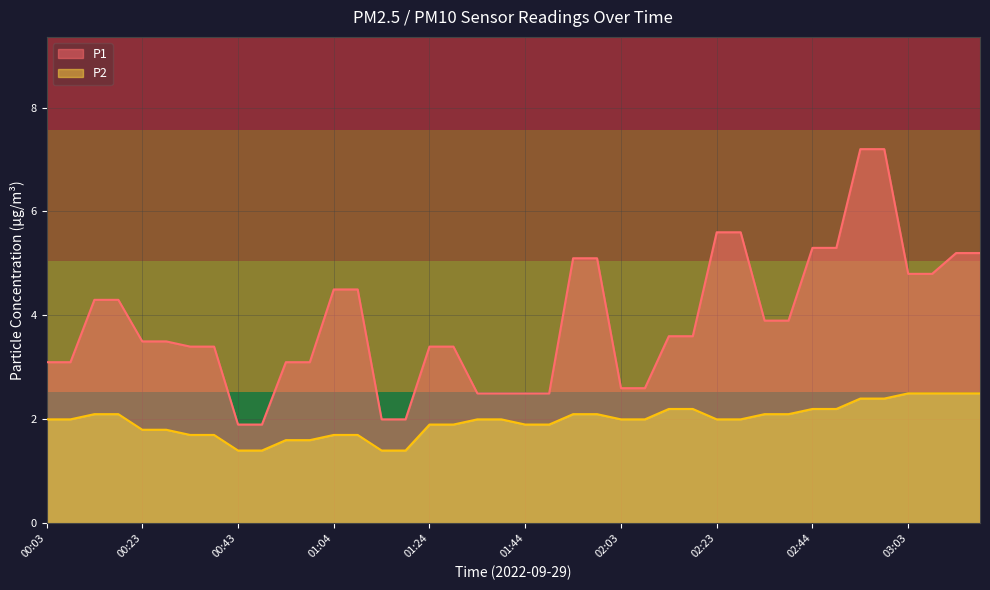

What is the lowest value of the P2 series?

1.4